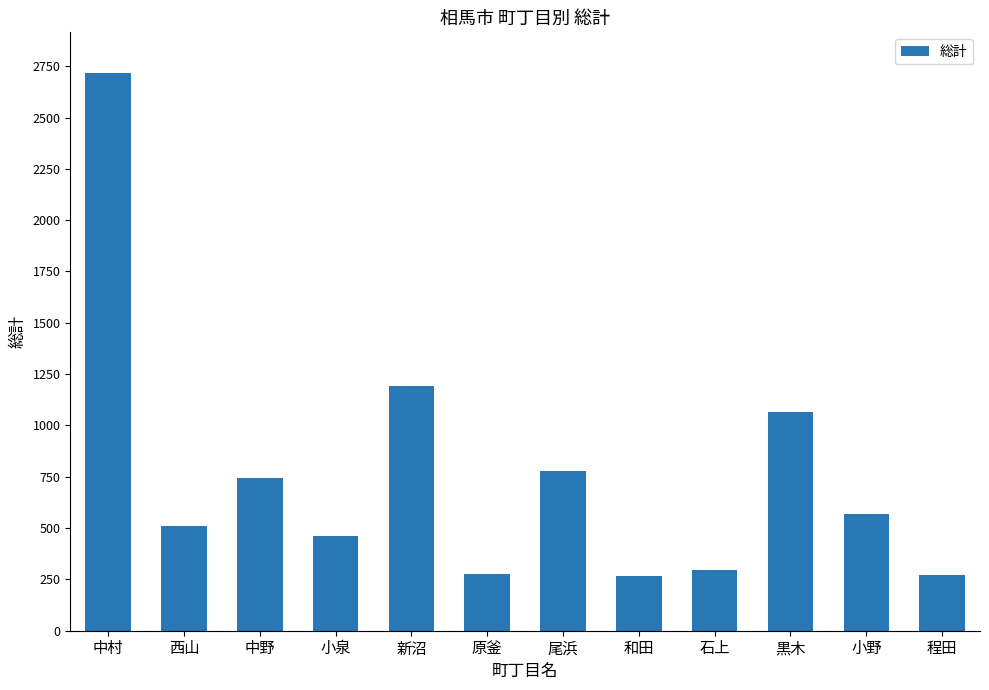

What value does the data have at 新沼, to the nearest 50?

1200